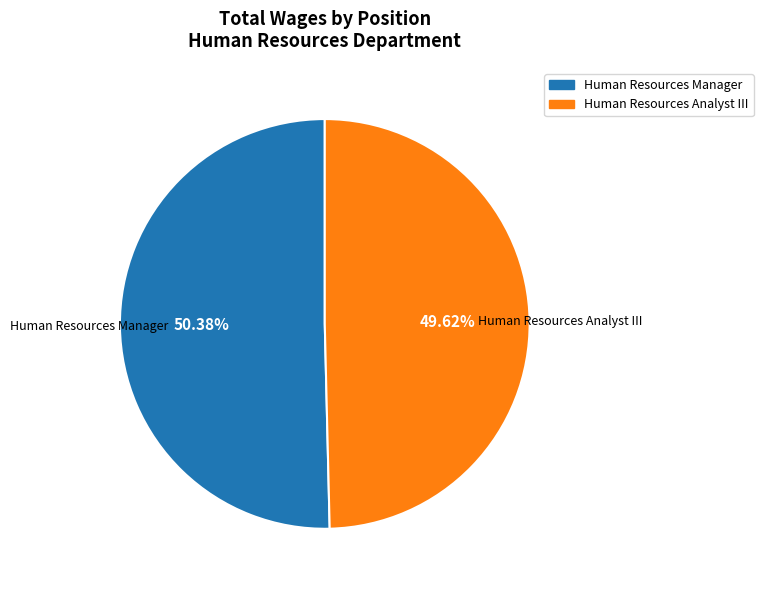

True or false: Human Resources Manager accounts for 50% of the total.

True